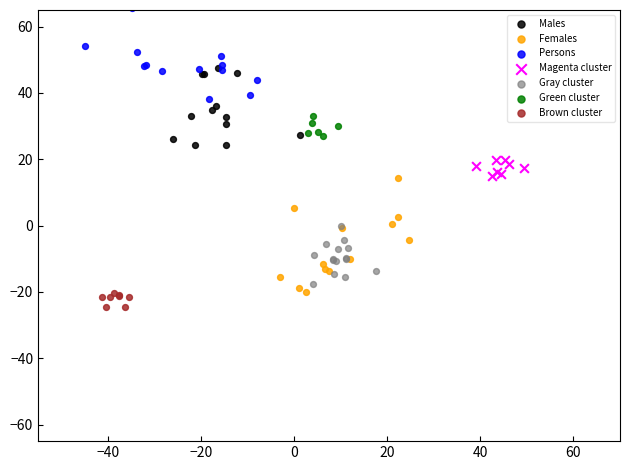

Which series contains the highest Y value?

Persons